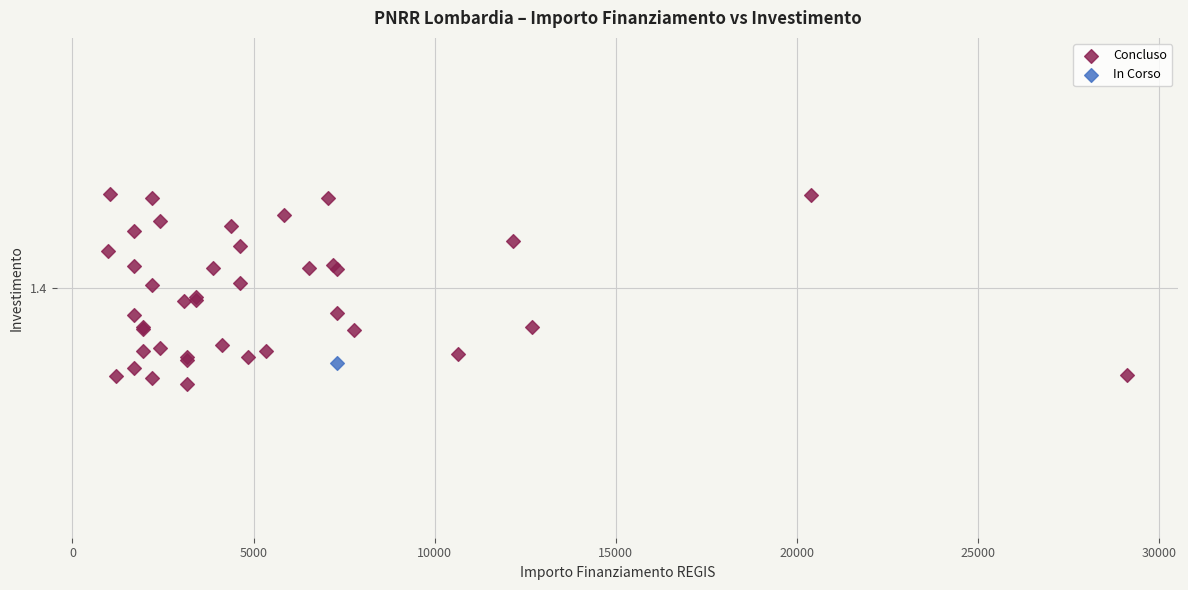

What are all the series names shown in the legend?

Concluso, In Corso